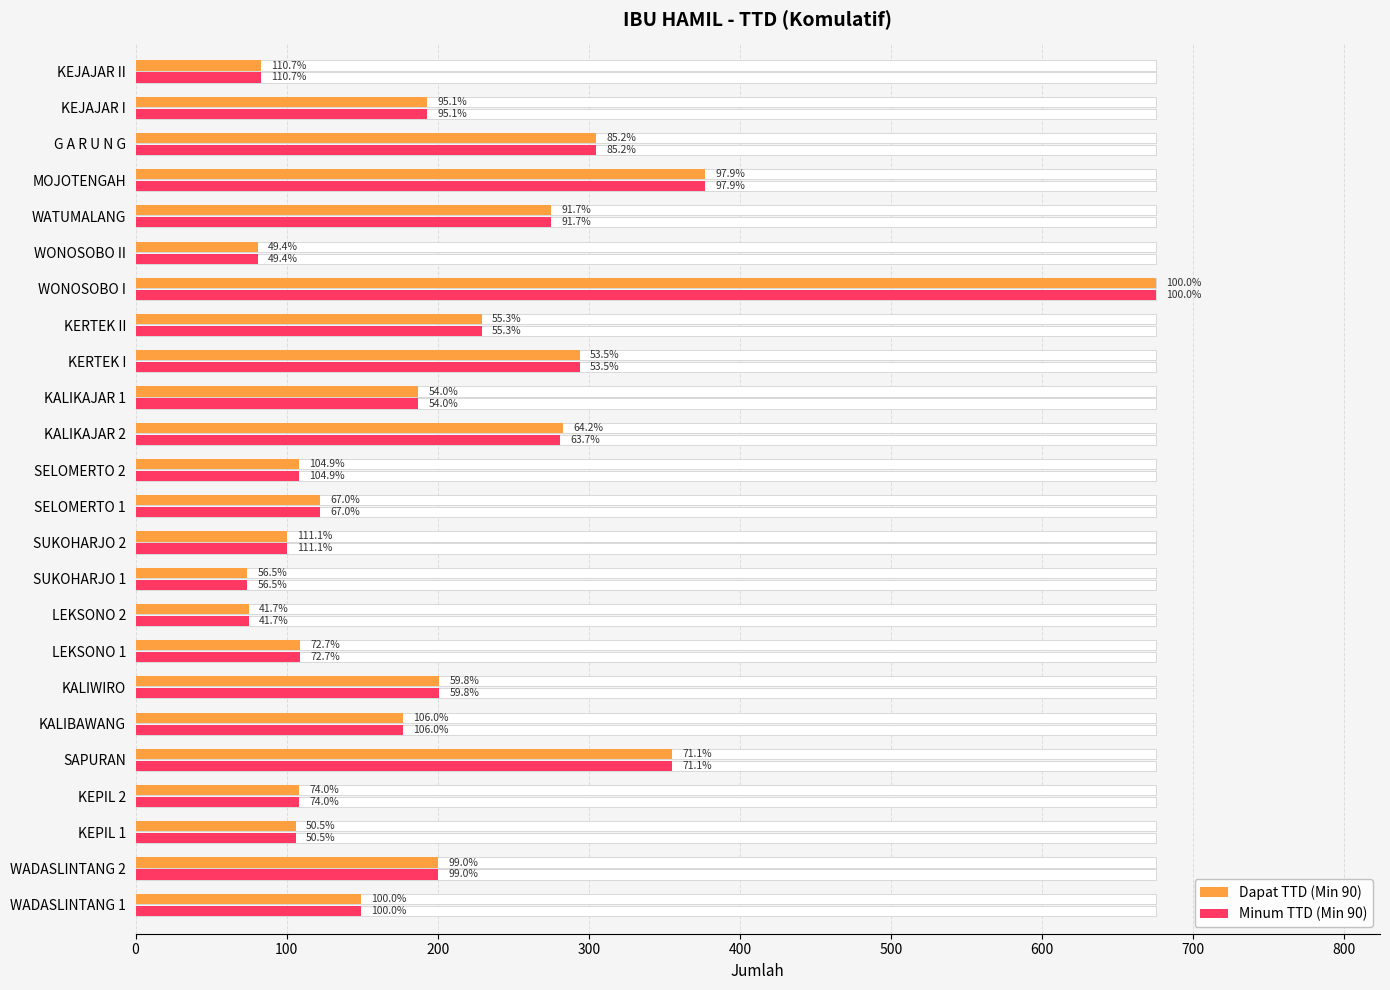

What is the total value across all series at MOJOTENGAH?

754